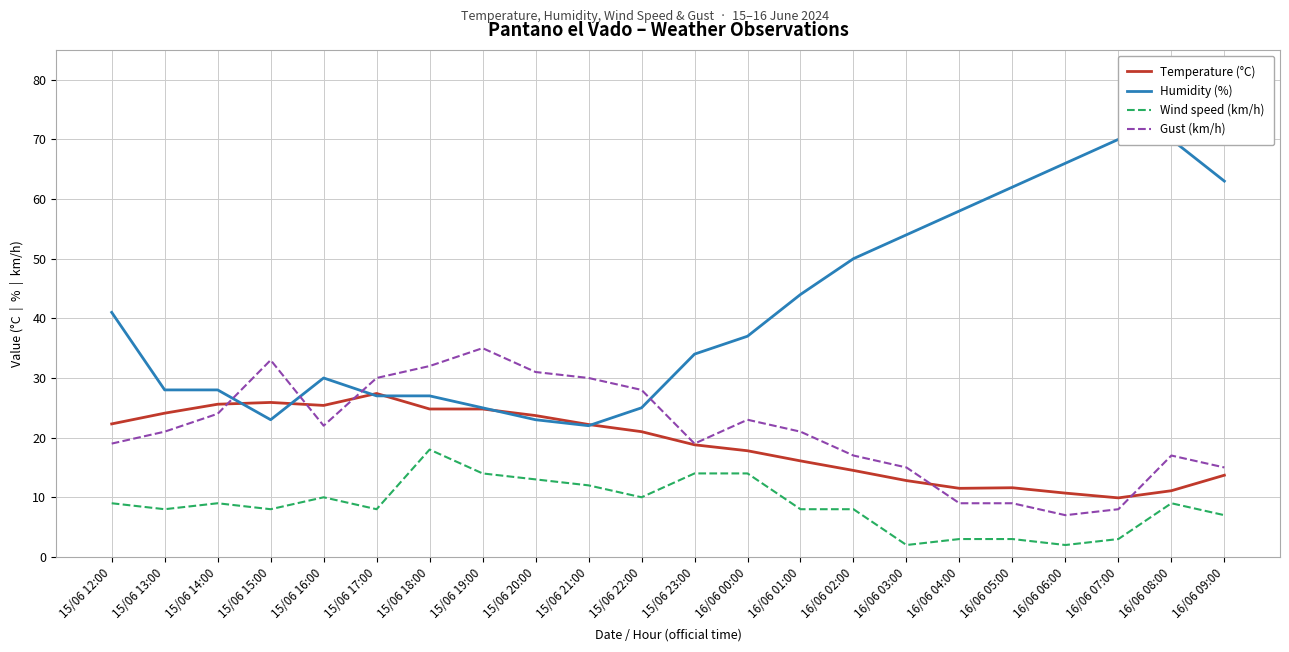

What is the difference between the maximum and second lowest values in the Humidity (%) series?

47.0